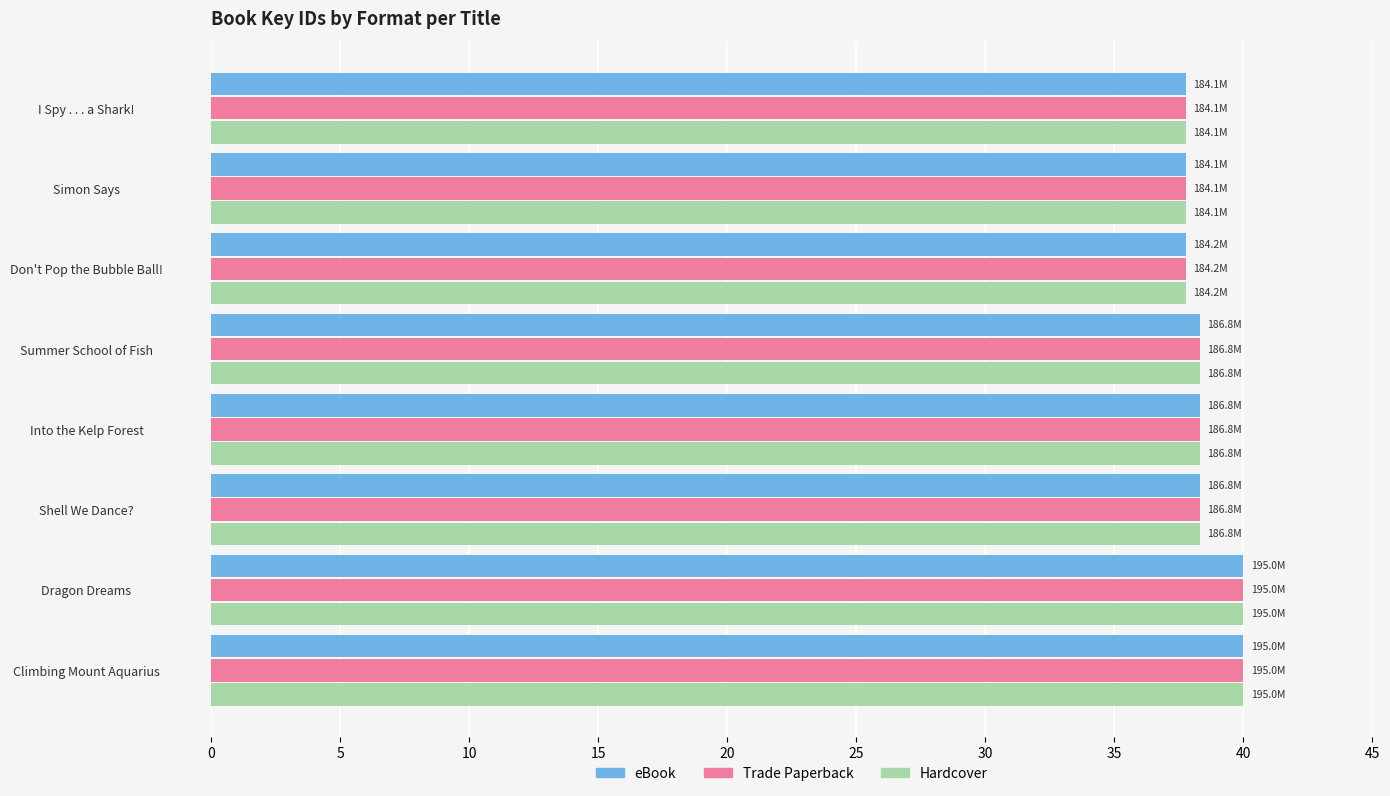

What is the smallest value displayed?

37.8